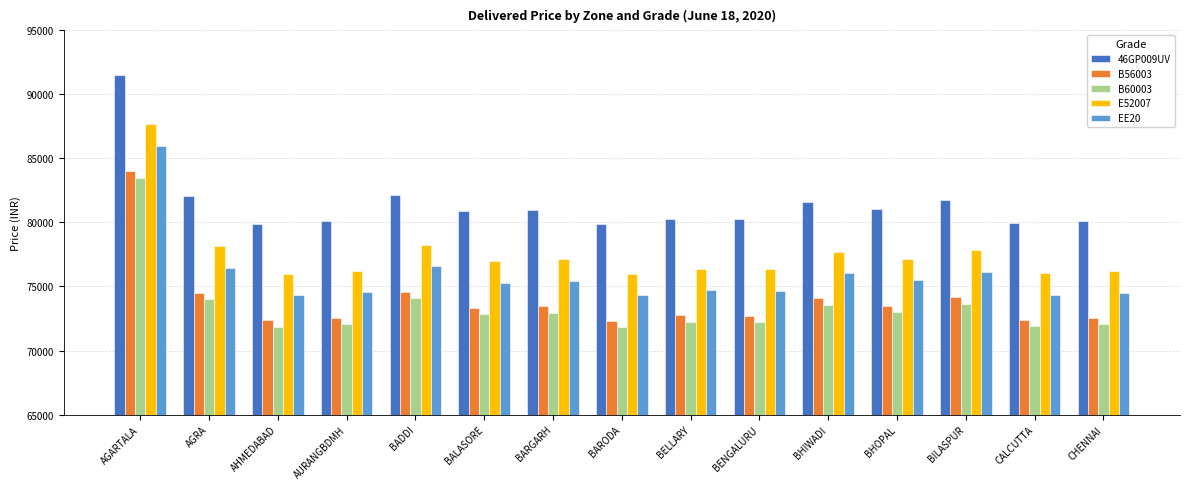

What is the sum of all B56003 values?

1109290